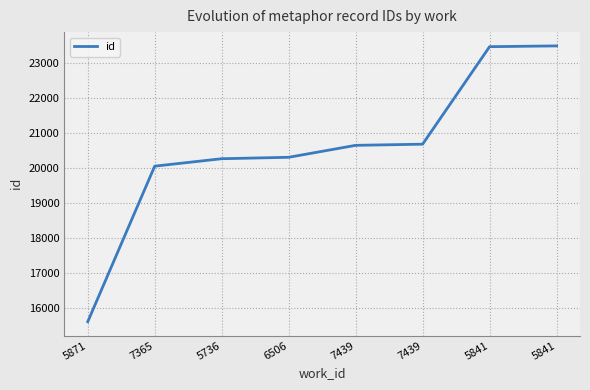

Which label corresponds to the largest value in the chart?

5841